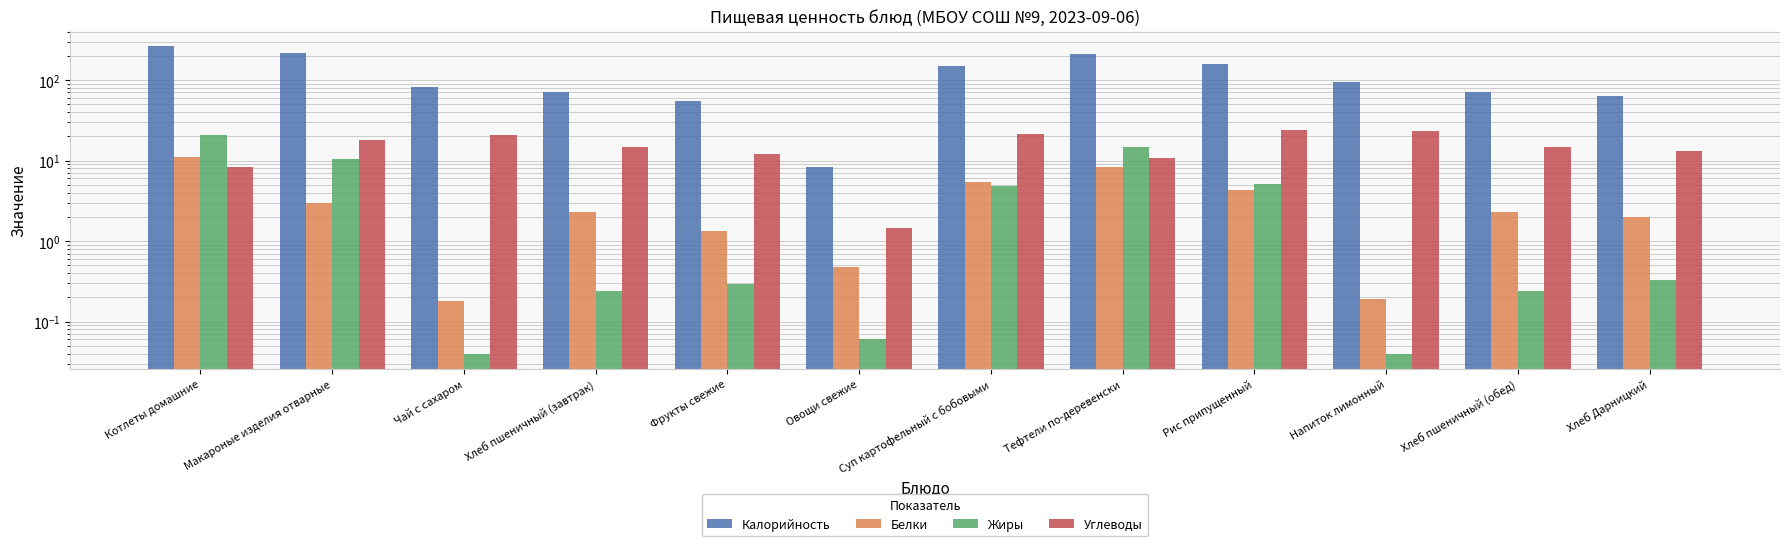

Count the number of categories in the chart.

12